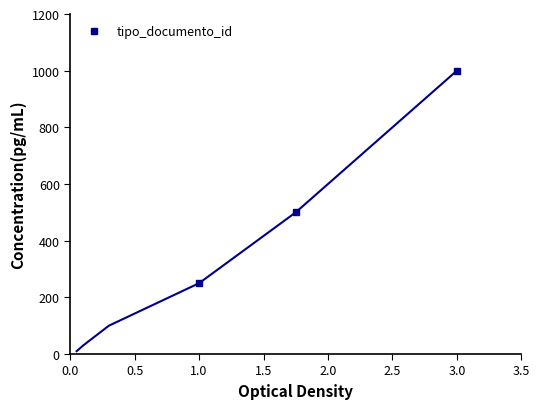

What is the minimum value for tipo_documento_id?

250